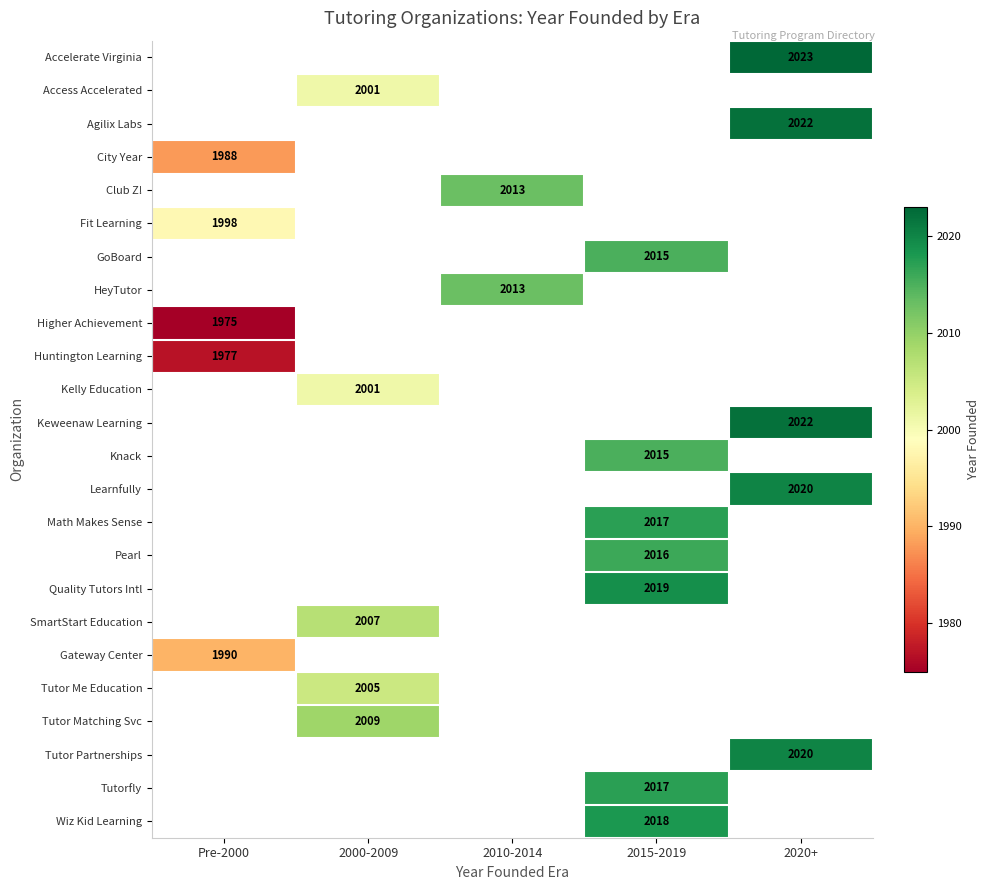

True or false: Wiz Kid Learning has a value of 2018 at 2015-2019.

True